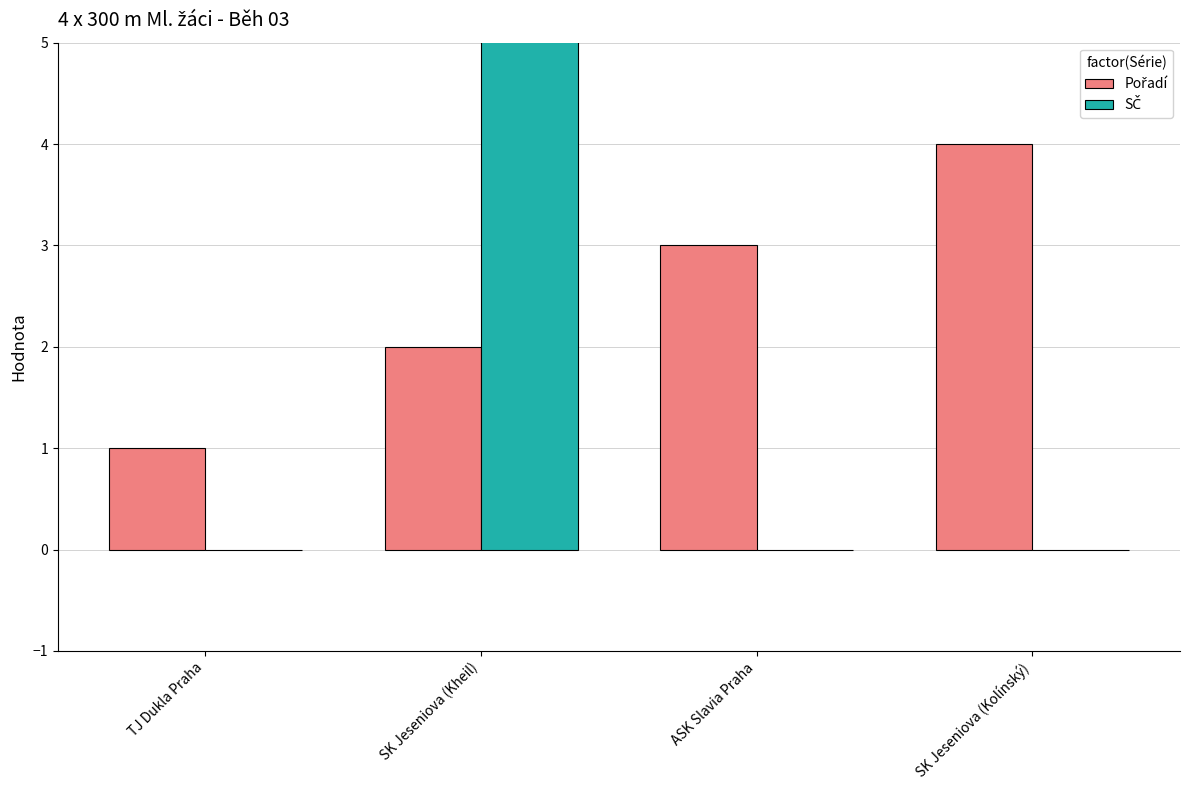

Is the value of SČ at SK Jeseniova (Kolínský) greater than the value of Pořadí at SK Jeseniova (Kolínský)?

No